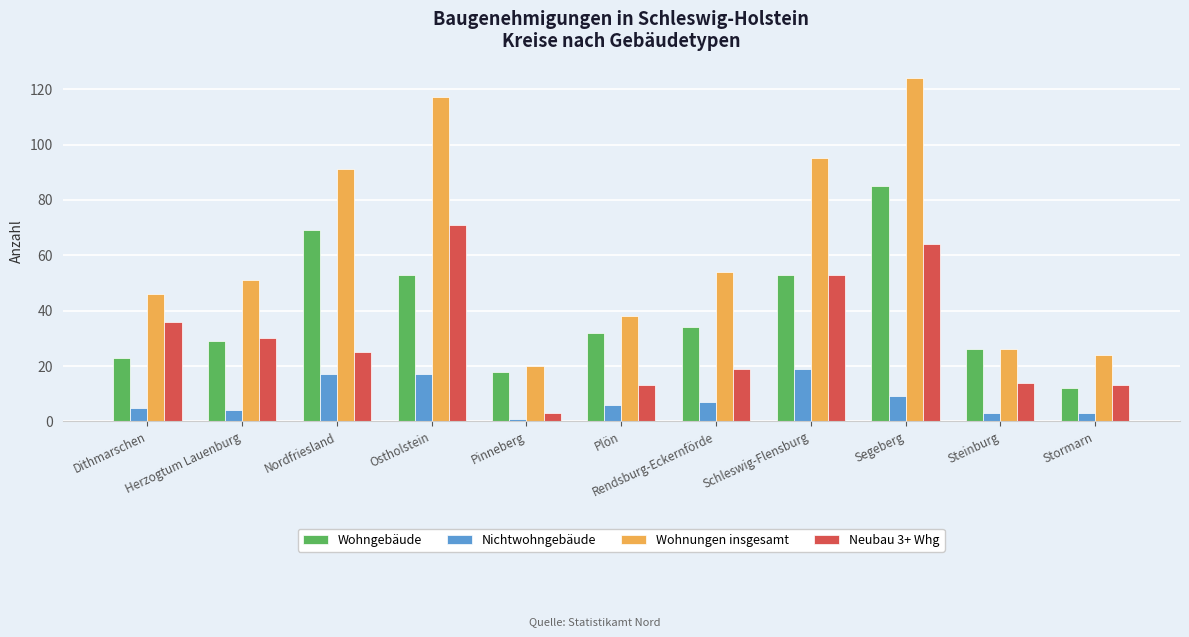

Between Plön and Steinburg, which series saw the biggest shift?

Wohnungen insgesamt